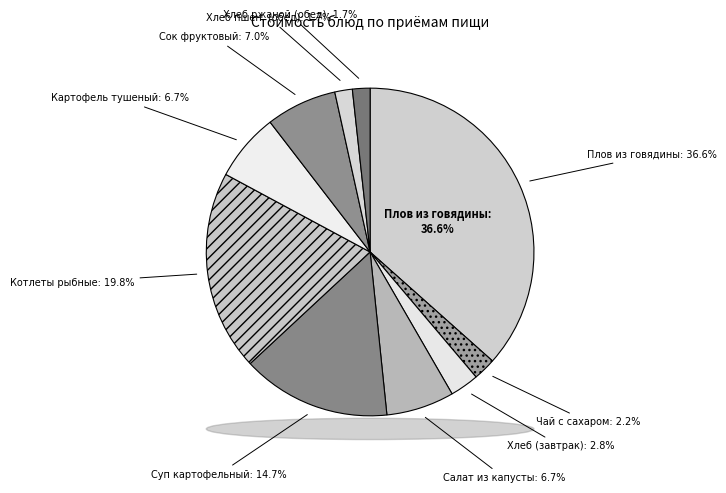

Is it true that Суп картофельный с горохом is 21% of the pie?

False